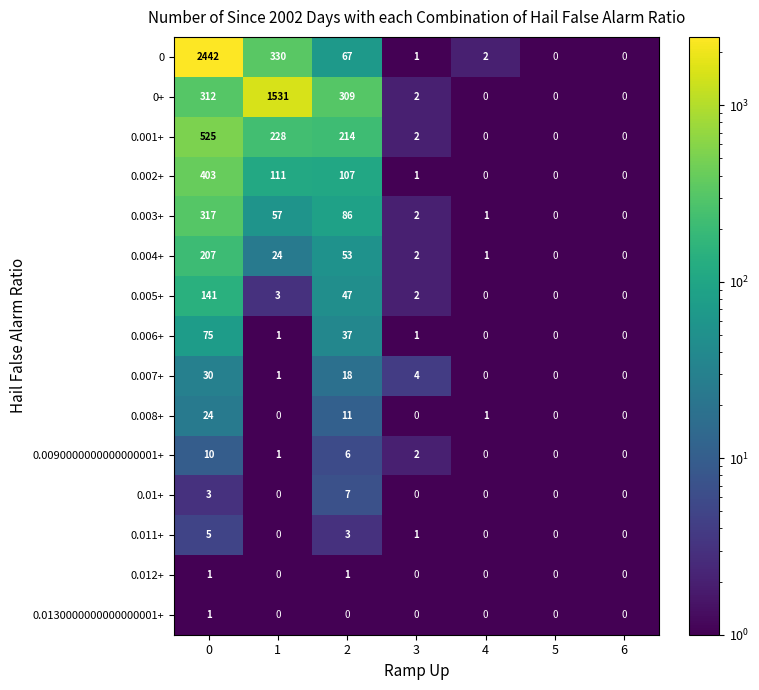

How many 0.012+ values are between 0 and 1?

7